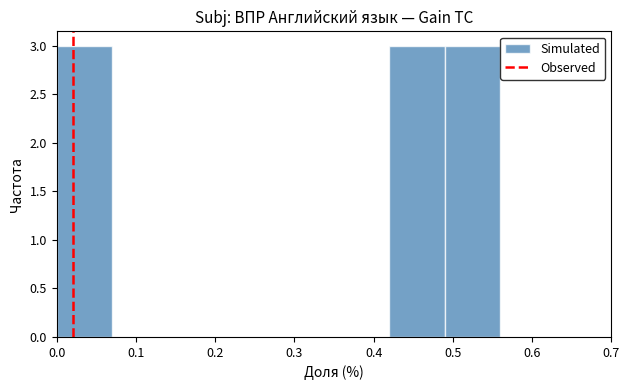

How tall is the bar that spans 0.00 to 0.07 on the x-axis? The values are not printed on the chart, so give them approximately, as read against the axis.

3